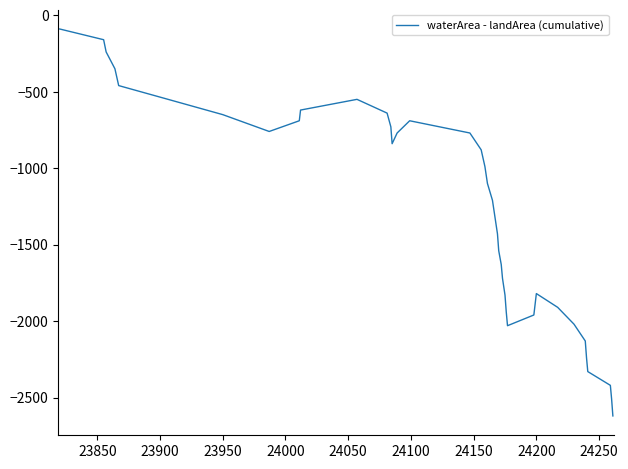

What is the difference between the maximum and minimum values?

2530.0